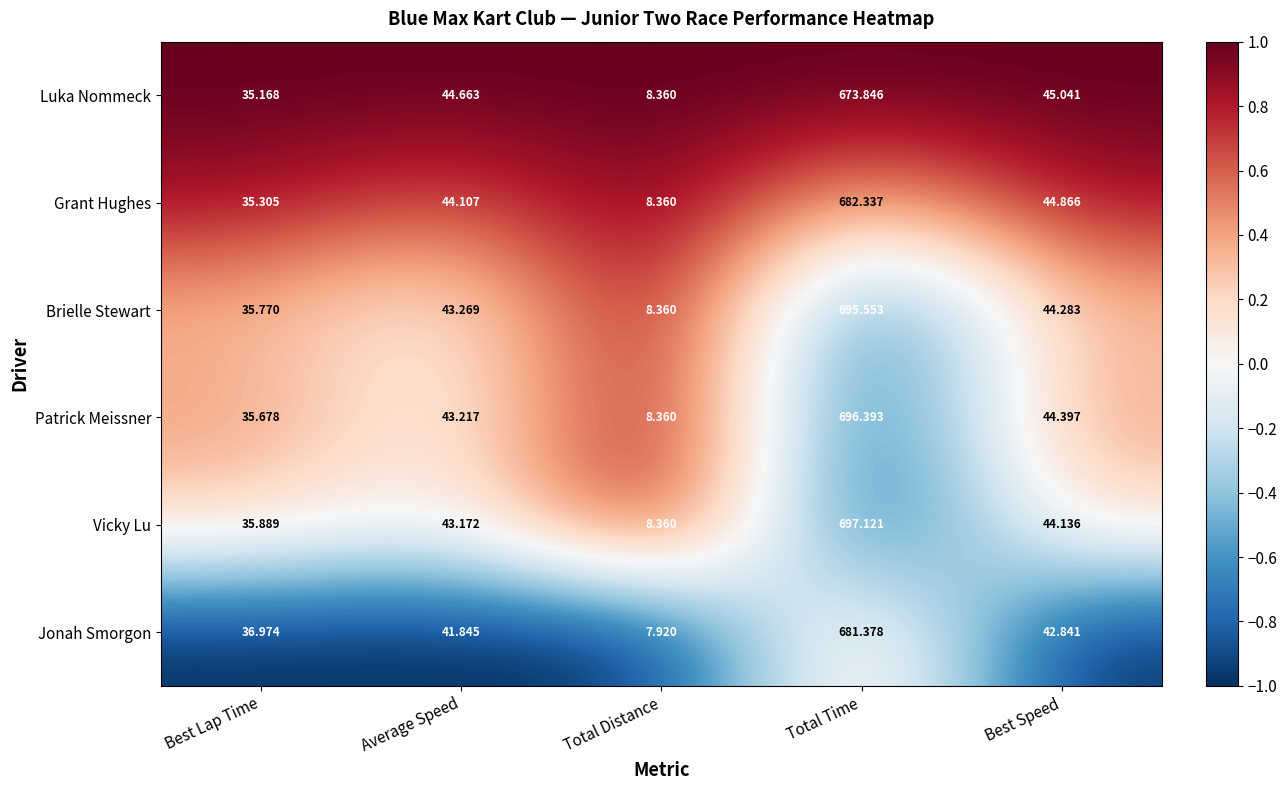

Where is Jonah Smorgon nearest to the value 344?

Best Speed